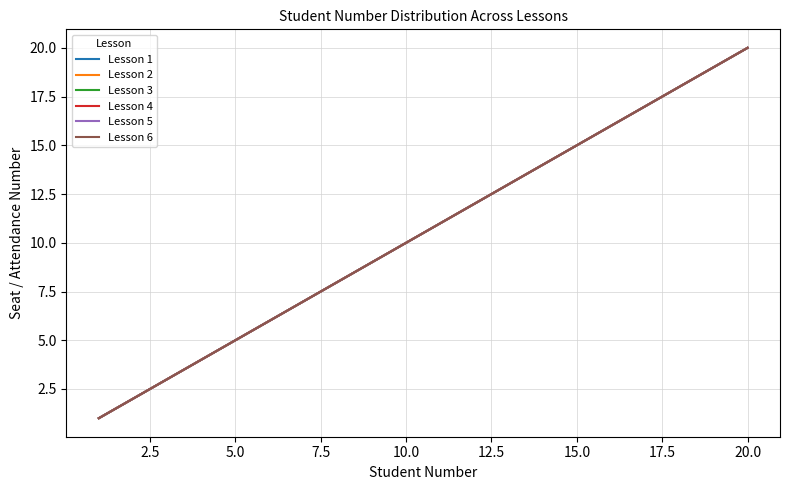

What is the value of the Lesson 5 point at the 11th from the left?

11